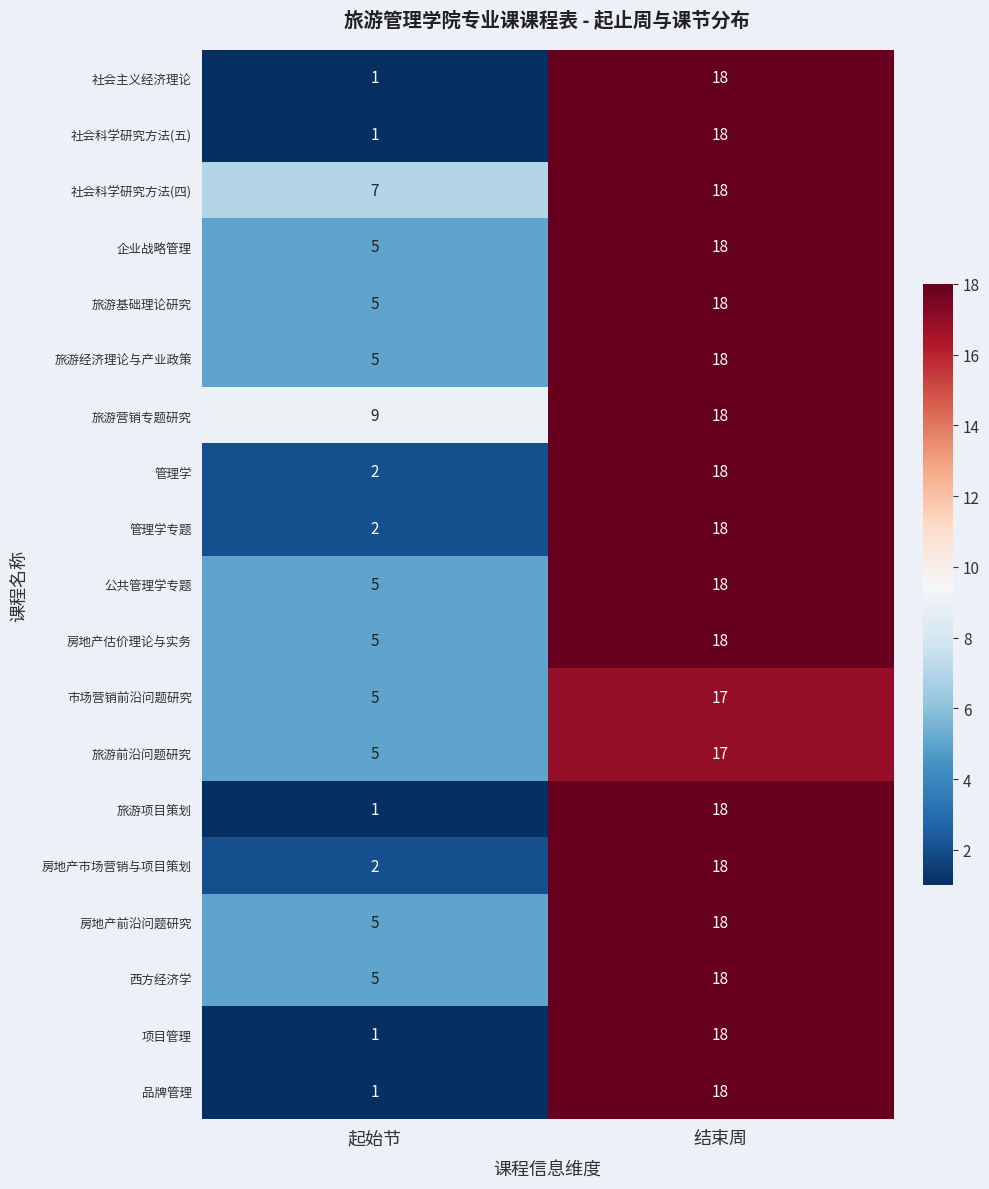

What is the sum of the 公共管理学专题 values at 起始节 and 结束周?

23